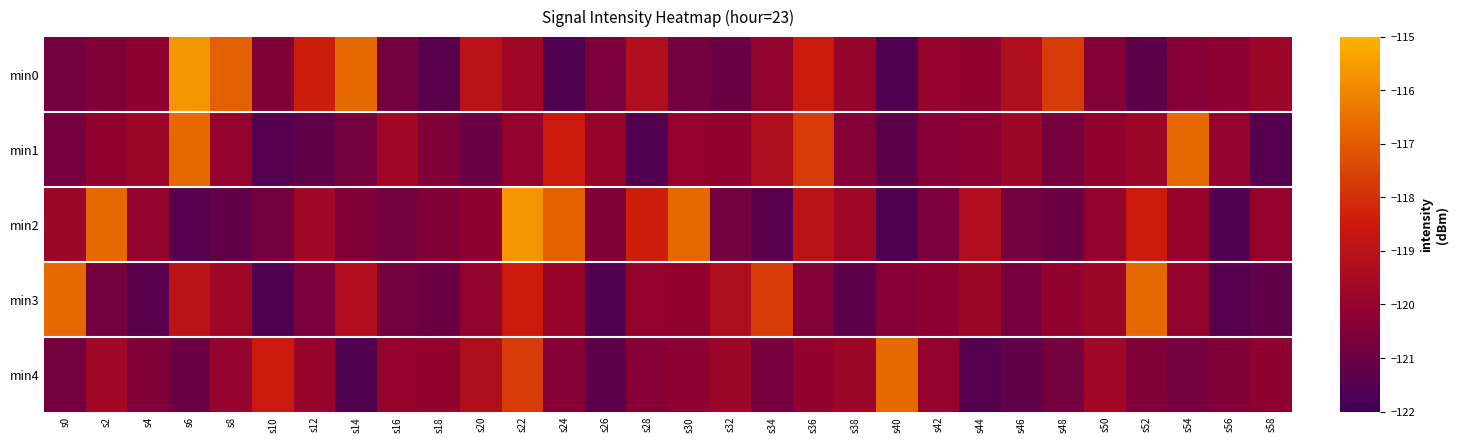

Between s32 and s54, which series saw the biggest shift?

min1